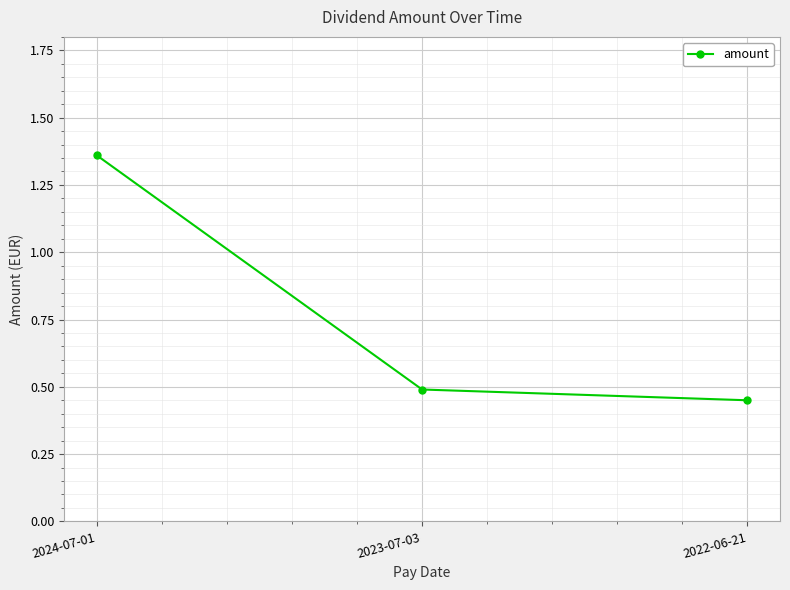

Which category has the highest value across all series?

2024-07-01